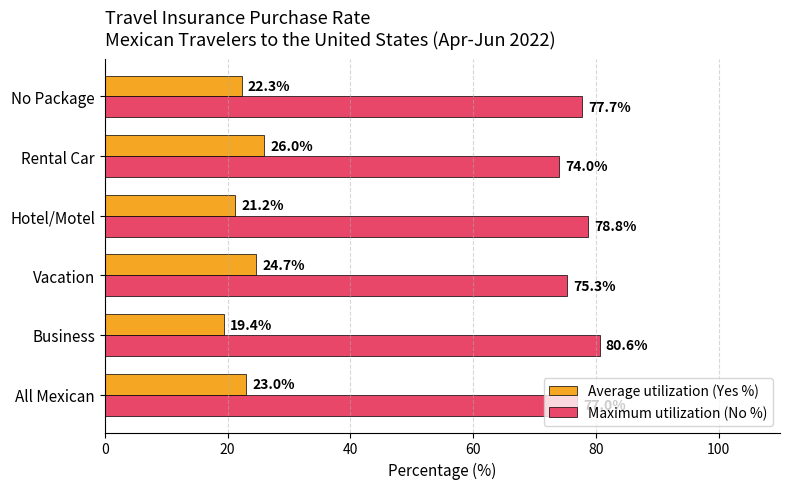

Where is Maximum utilization (No %) nearest to the value 77?

All Mexican